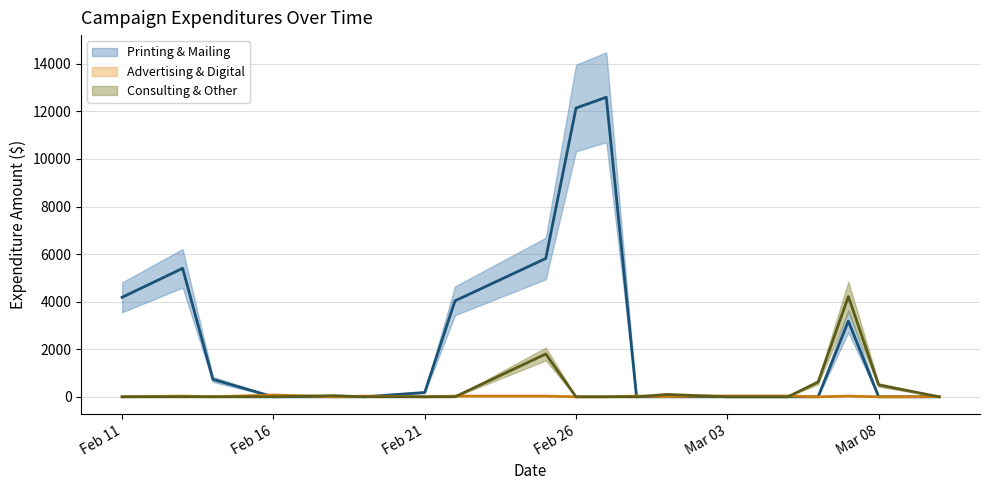

How many values in Printing & Mailing are above zero?

9